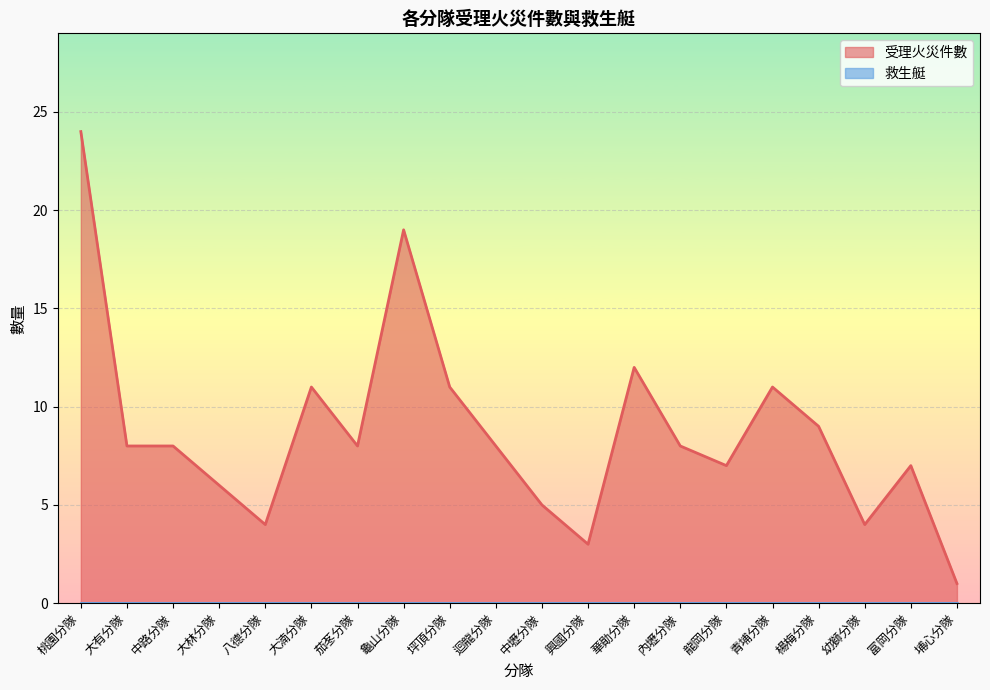

Which category has the lowest value across all series?

埔心分隊